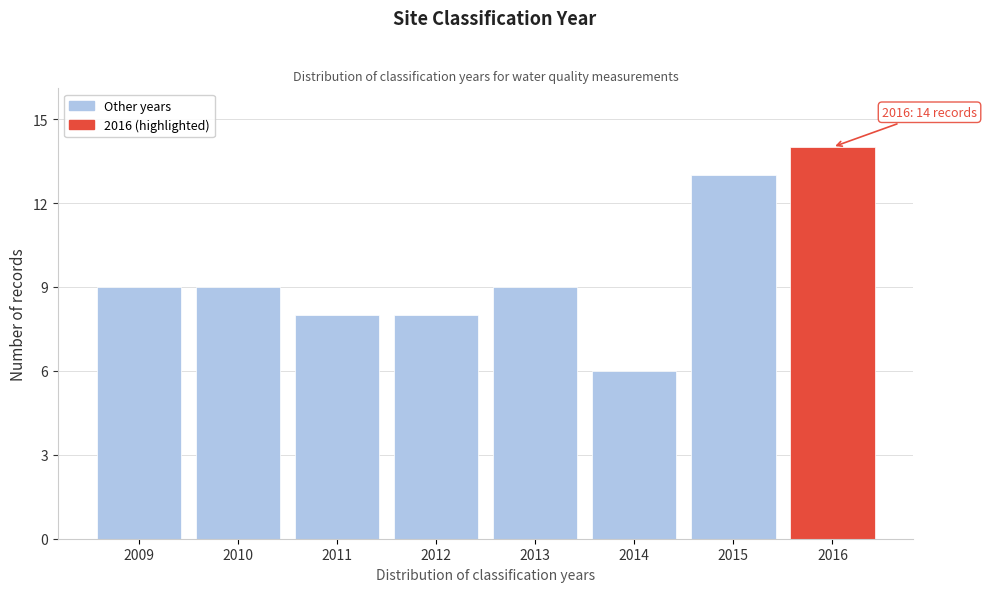

Reading left to right, what are all the values shown in this chart?

9	9	8	8	9	6	13	14